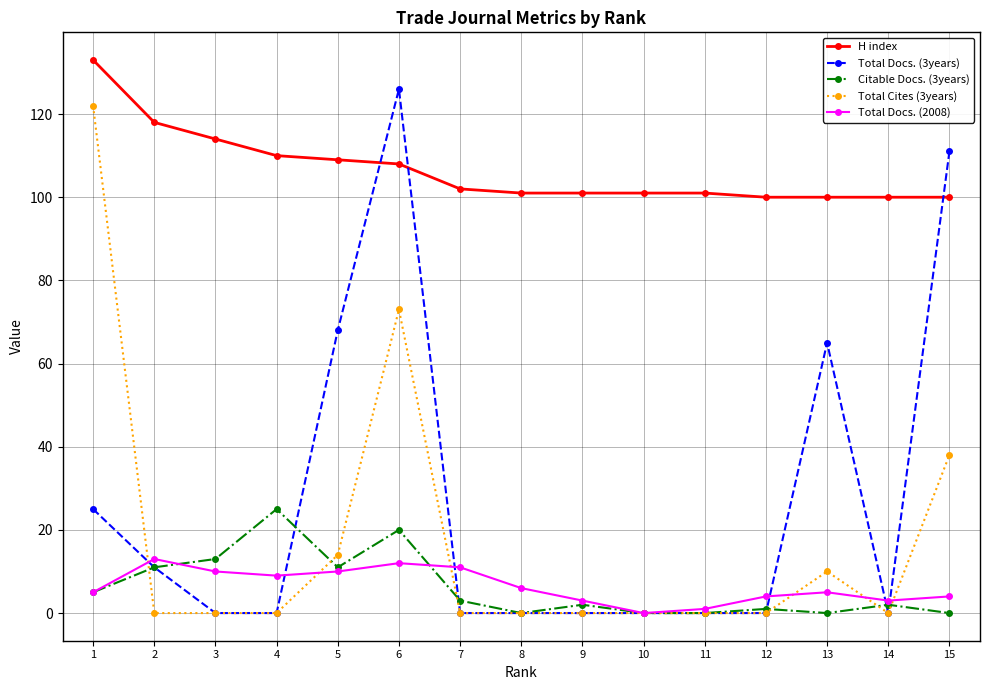

What is the approximate value of H index at 3?

114